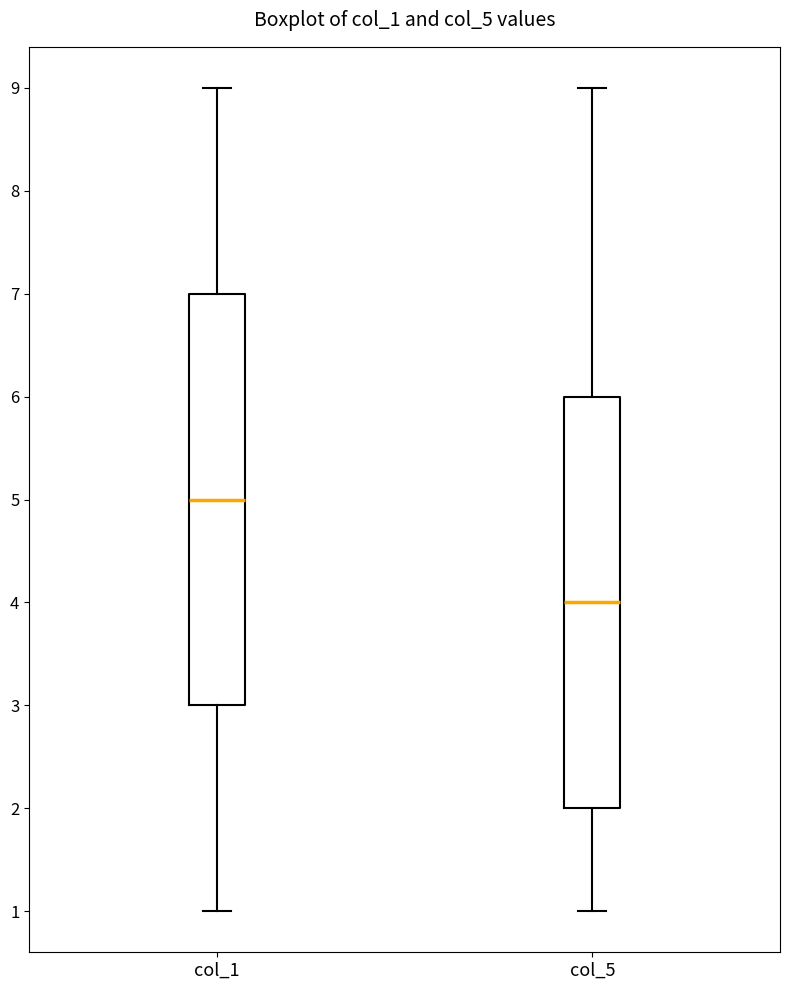

Reading left to right, transcribe this box plot: for each box, give where its median line is, the range the box spans, and where its two whiskers end, as read against the y-axis. The values are not printed on the chart, so give them approximately, as read against the axis.

col_1: median 5, box 3 to 7, whiskers 1 to 9
col_5: median 4, box 2 to 6, whiskers 1 to 9